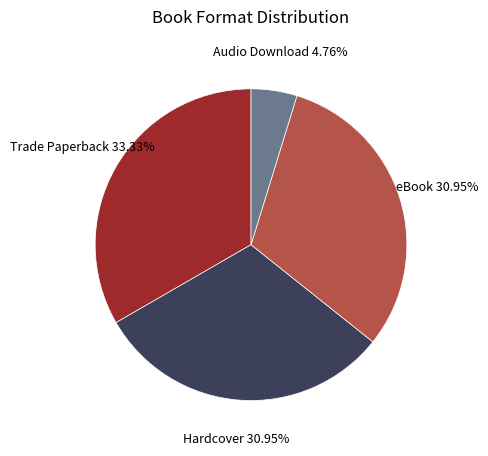

Which slice is the largest?

Trade Paperback